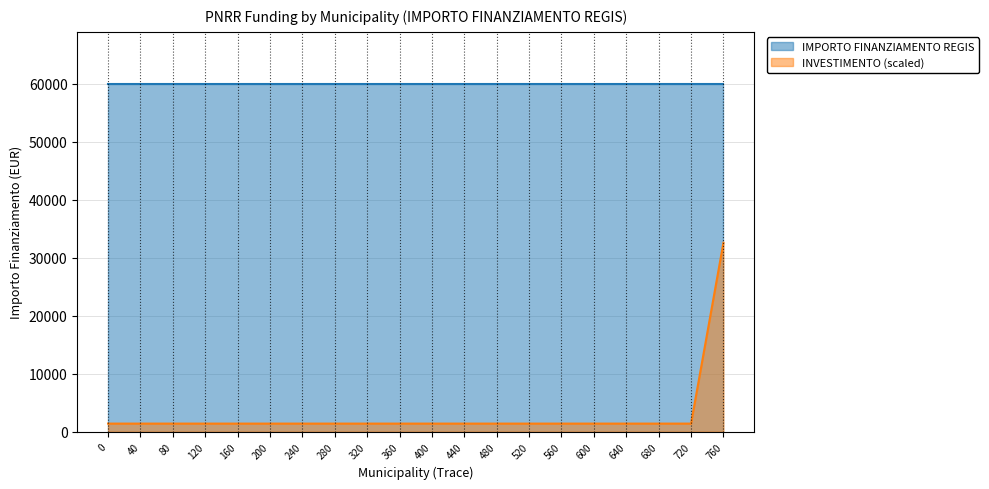

What is the lowest value of the INVESTIMENTO (scaled) series?

1400